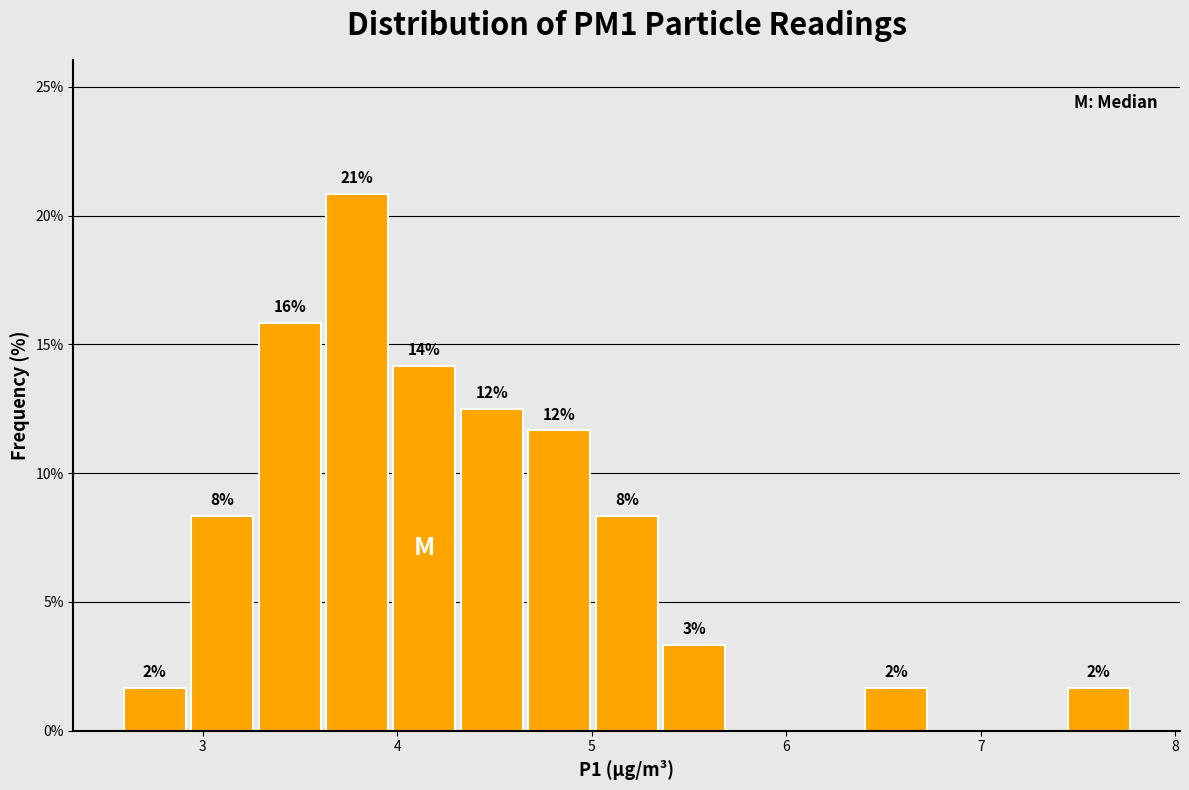

Around what value on the x-axis is the tallest bar? Give the approximate position of its centre, as read against the axis.

3.8